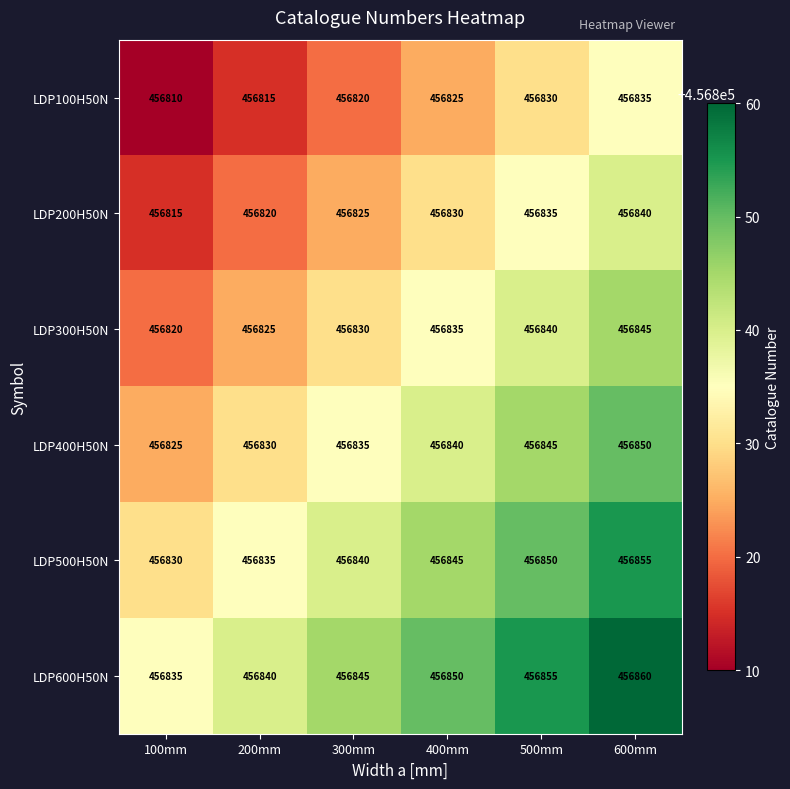

What value does the LDP400H50N series have at 600mm?

456850